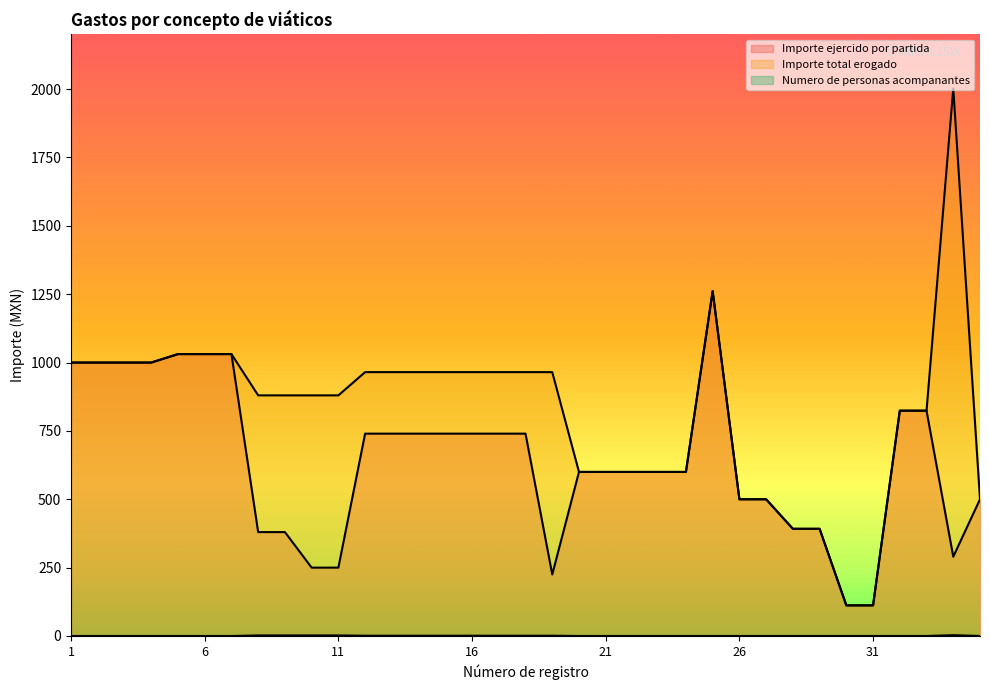

Reading left to right, transcribe all the data shown in this chart.

Importe ejercido por partida: 1=1000.0	2=1000.0	3=1000.0	4=1000.0	5=1031.0	6=1031.0	7=1031.0	8=380.0	9=380.0	10=250.0	11=250.0	12=740.0	13=740.0	14=740.0	15=740.0	16=740.0	17=740.0	18=740.0	19=225.0	20=600.0	21=600.0	22=600.0	23=600.0	24=600.0	25=1261.3	26=500.0	27=500.0	28=392.0	29=392.0	30=112.0	31=112.0	32=824.0	33=824.0	34=290.0	35=500.0
Importe total erogado: 1=1000.0	2=1000.0	3=1000.0	4=1000.0	5=1031.0	6=1031.0	7=1031.0	8=880.0	9=880.0	10=880.0	11=880.0	12=965.0	13=965.0	14=965.0	15=965.0	16=965.0	17=965.0	18=965.0	19=965.0	20=600.0	21=600.0	22=600.0	23=600.0	24=600.0	25=1261.3	26=500.0	27=500.0	28=392.0	29=392.0	30=112.0	31=112.0	32=824.0	33=824.0	34=2002.0	35=500.0
Numero de personas acompanantes: 1=0.0	2=0.0	3=0.0	4=0.0	5=0.0	6=0.0	7=0.0	8=2.0	9=2.0	10=2.0	11=2.0	12=1.0	13=1.0	14=1.0	15=1.0	16=1.0	17=1.0	18=1.0	19=1.0	20=0.0	21=0.0	22=0.0	23=0.0	24=0.0	25=0.0	26=0.0	27=0.0	28=0.0	29=0.0	30=0.0	31=0.0	32=0.0	33=0.0	34=3.0	35=0.0